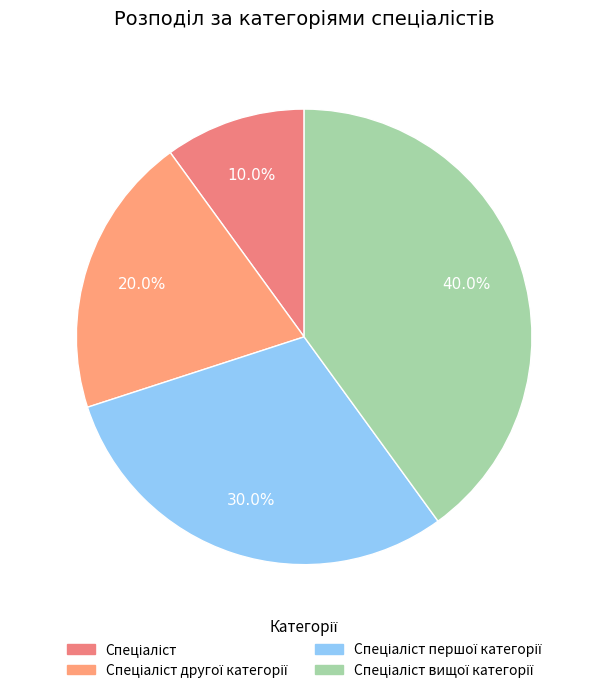

Does any single category account for the majority?

No